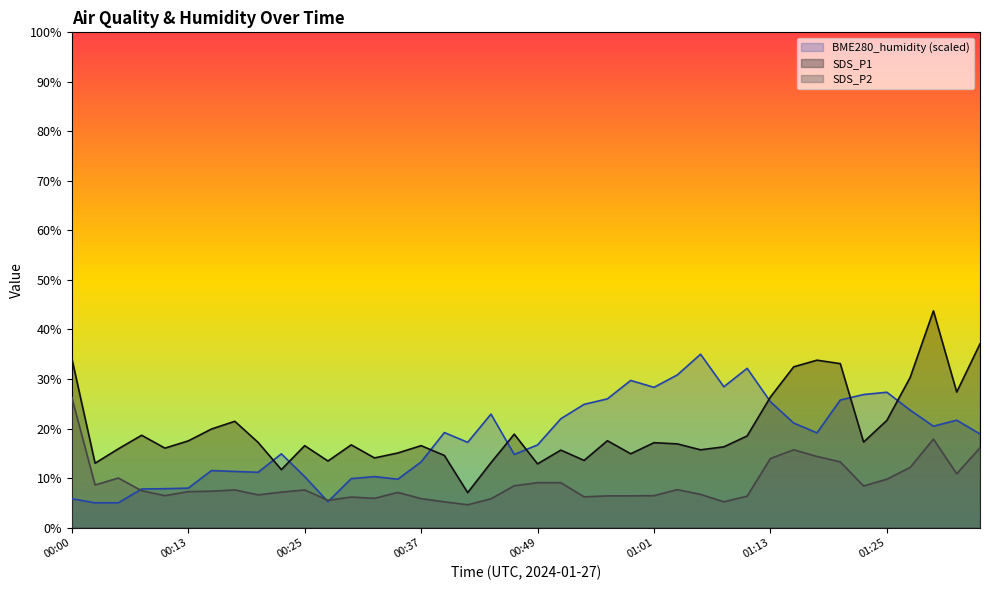

How many data points does each series have?

40